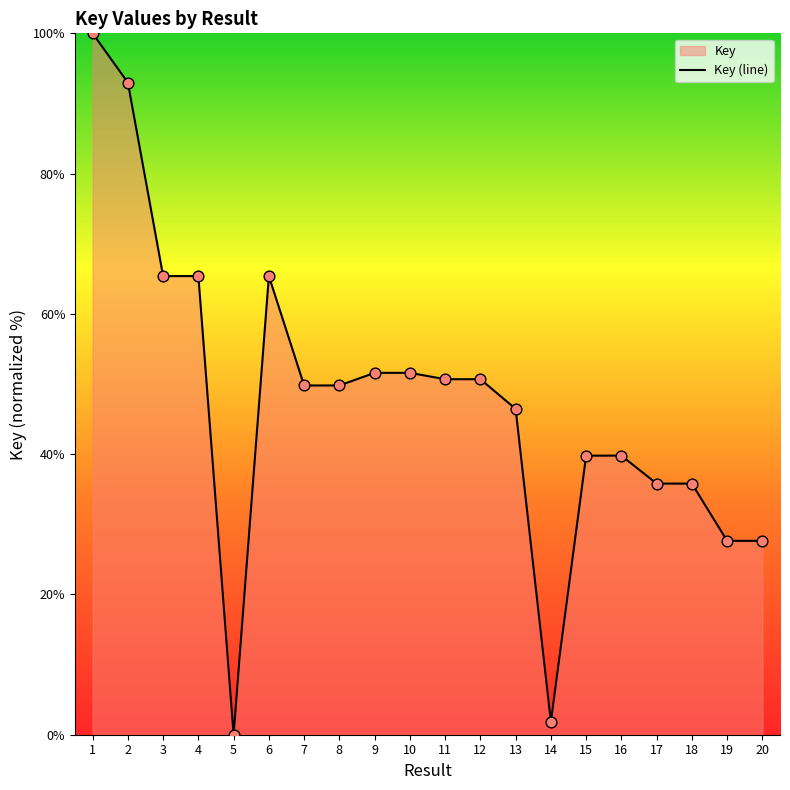

What is the ratio of the value at 12 to the value at 11?

1.0